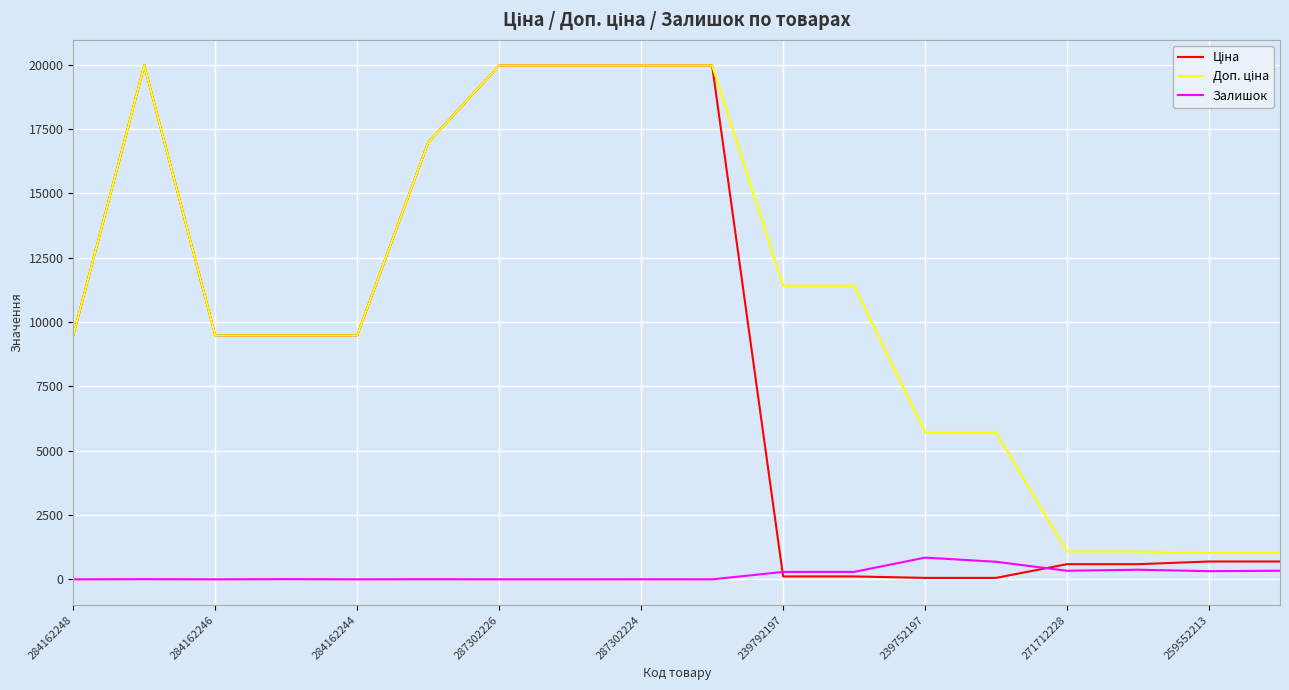

What is the maximum value shown in the chart?

19964.2